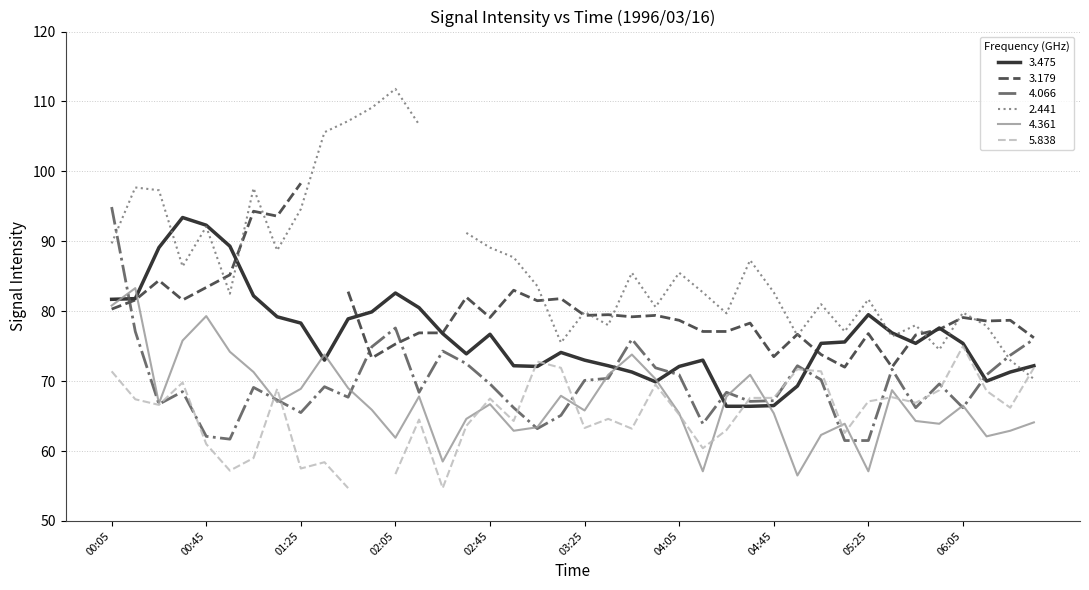

What is the lowest value of the 4.066 series?

61.5